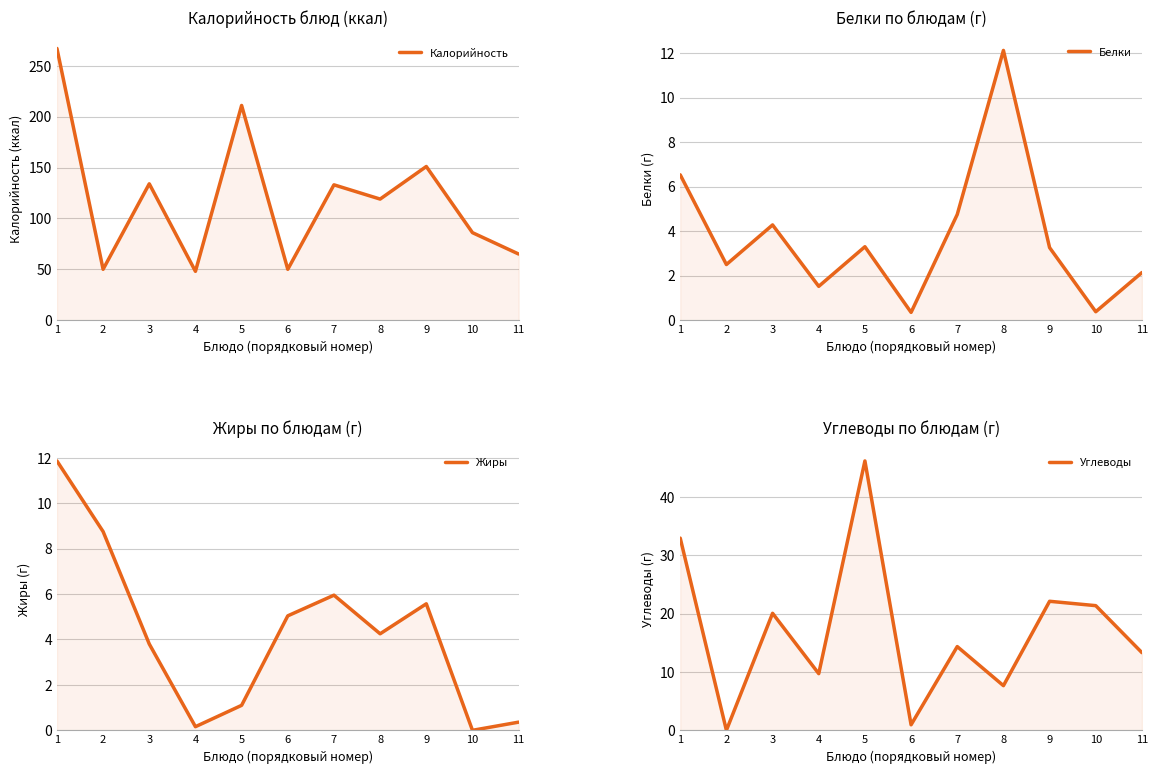

What is the total value across all series at 5?

261.6